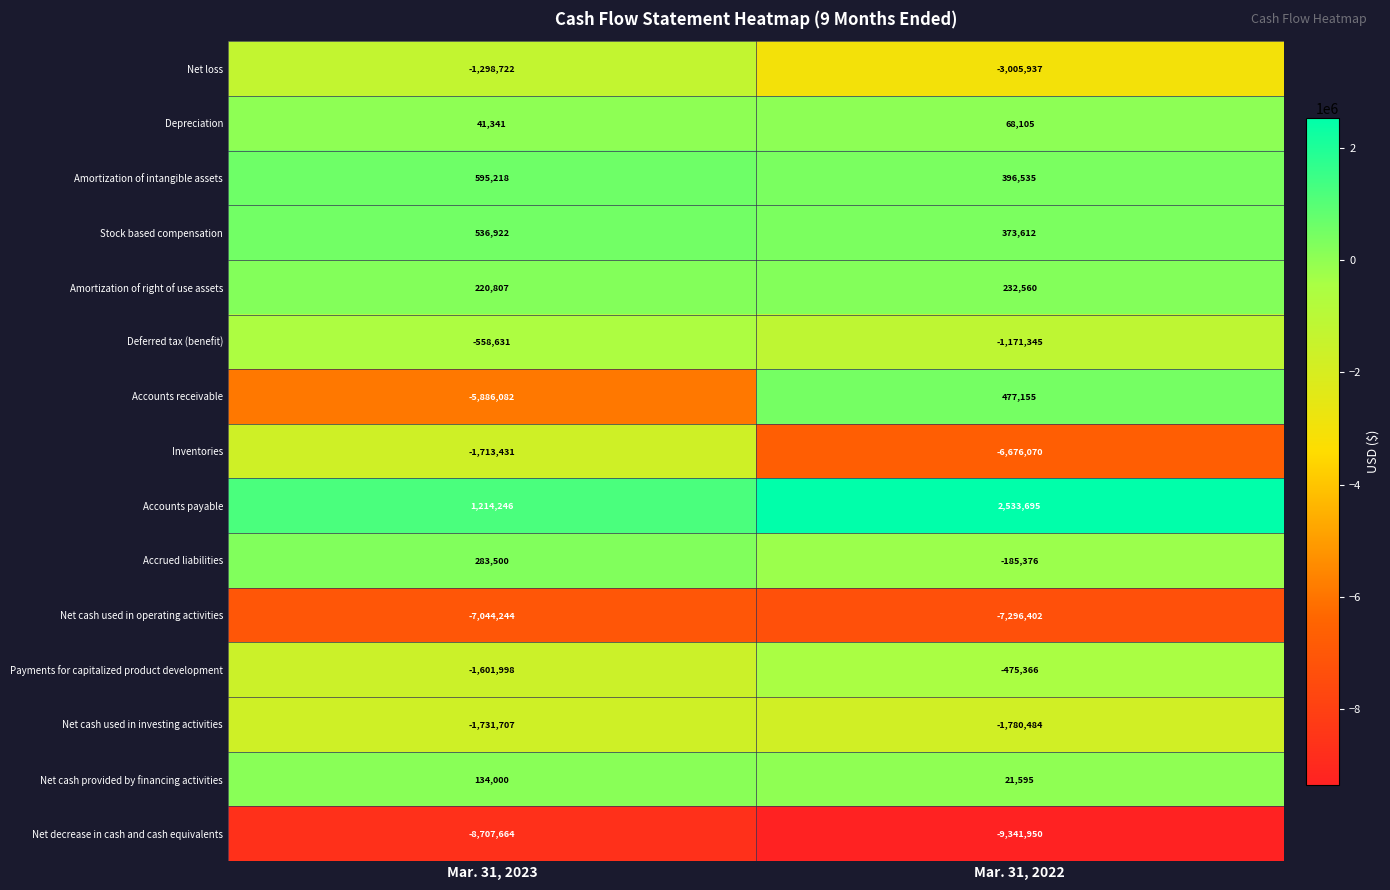

Count the number of data series in this chart.

15